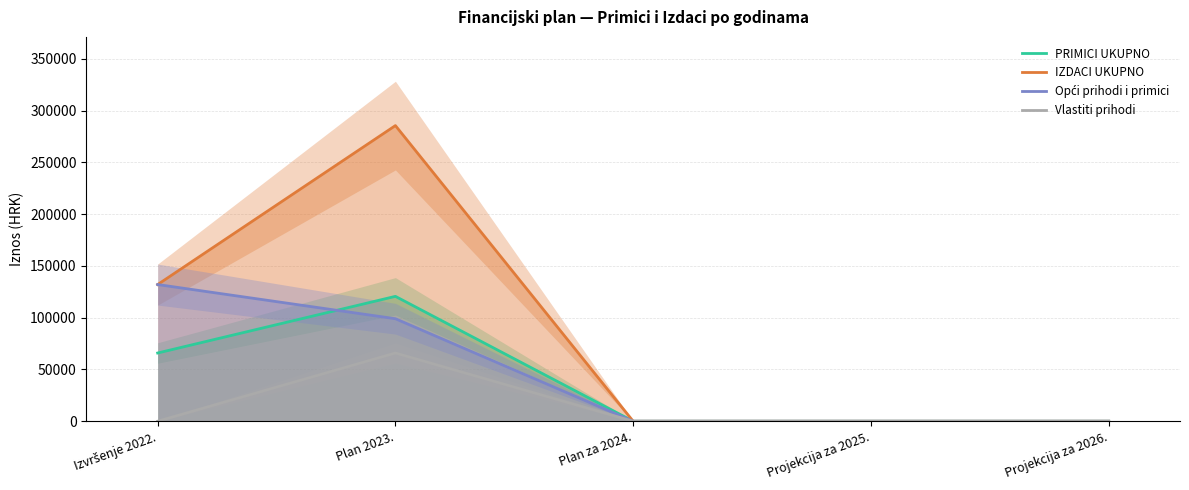

True or false: PRIMICI UKUPNO and Vlastiti prihodi cross at least once.

False